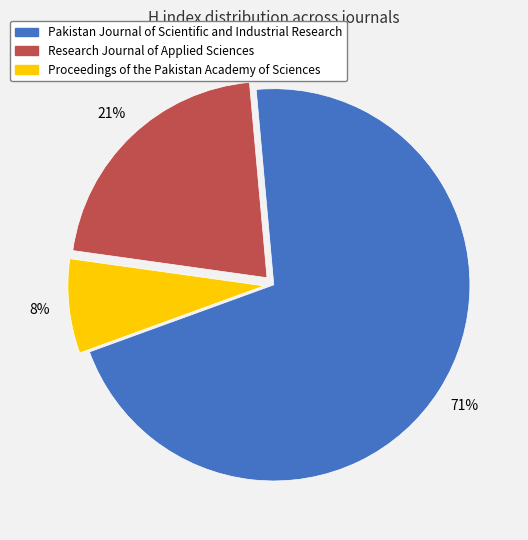

Does any single category account for the majority?

Yes